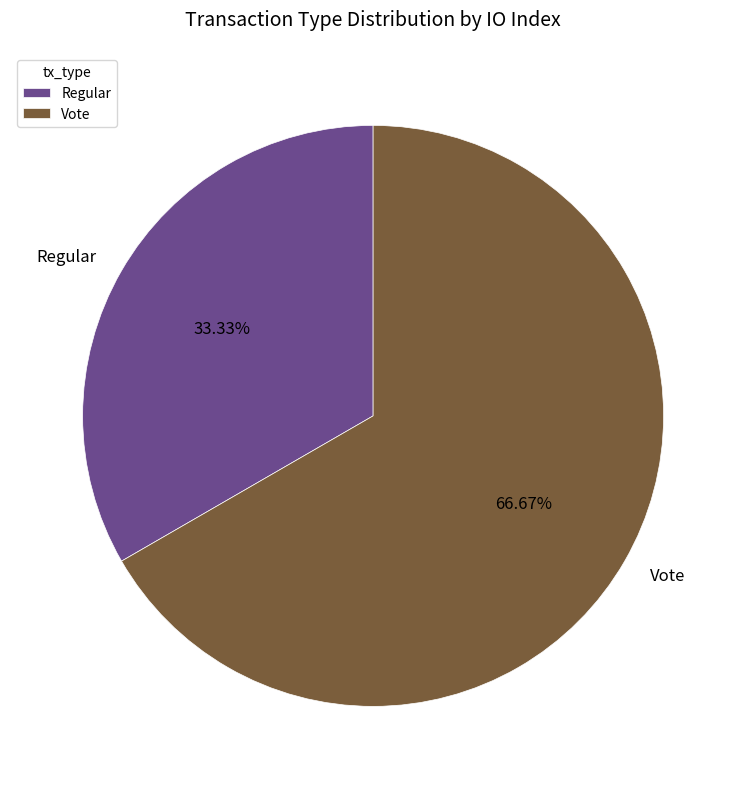

Combined, do Regular and Vote account for over 50%?

Yes